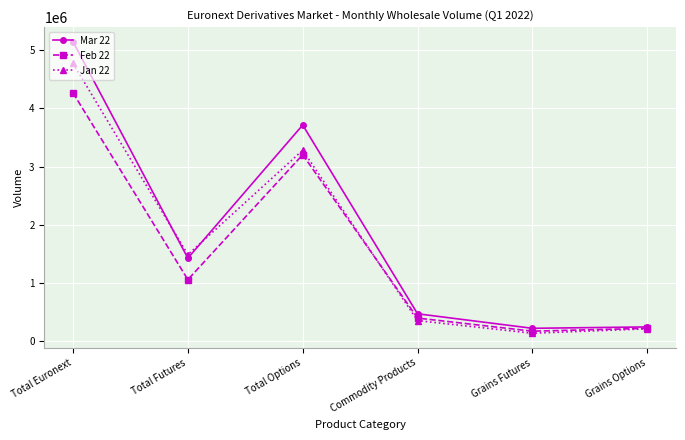

What is the spread (max minus min) of values at Total Euronext?

878788